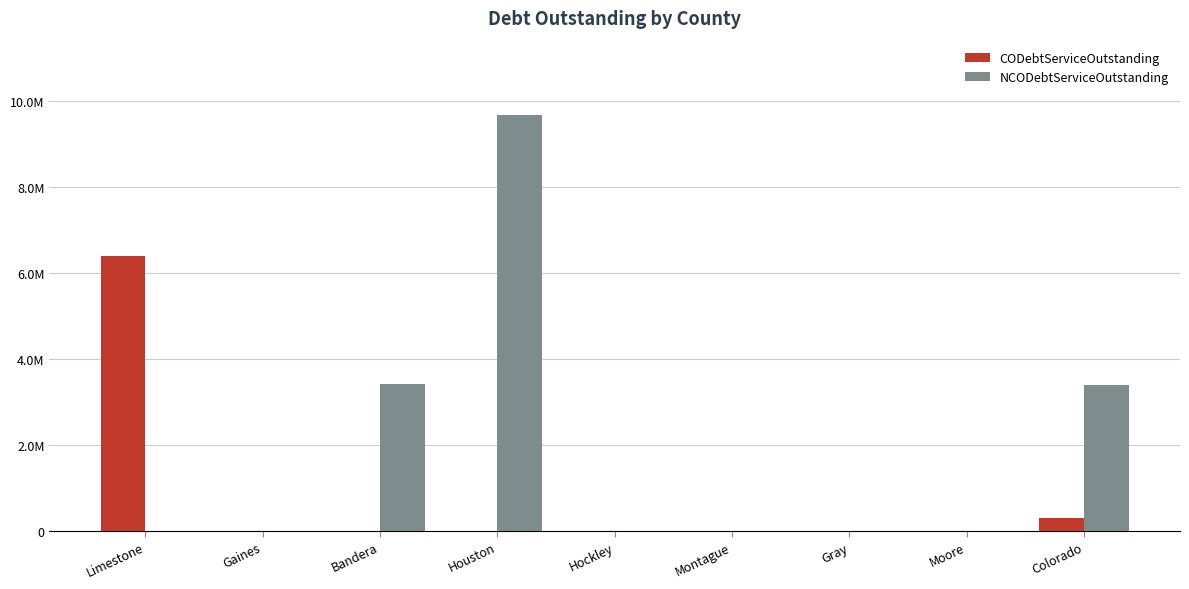

What are all the series names shown in the legend?

CODebtServiceOutstanding, NCODebtServiceOutstanding